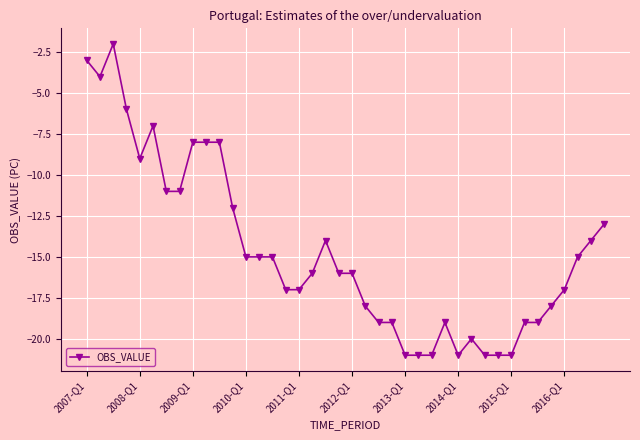

What is the average value?

-15